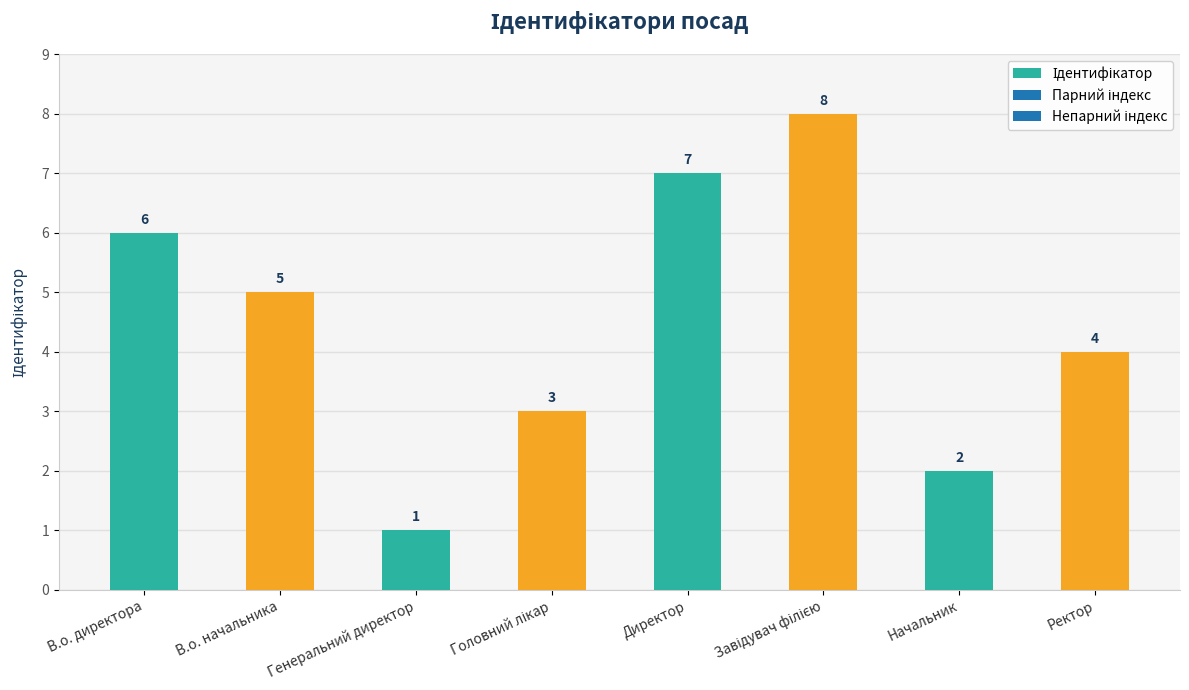

What is the change in value from В.о. начальника to Начальник?

-3